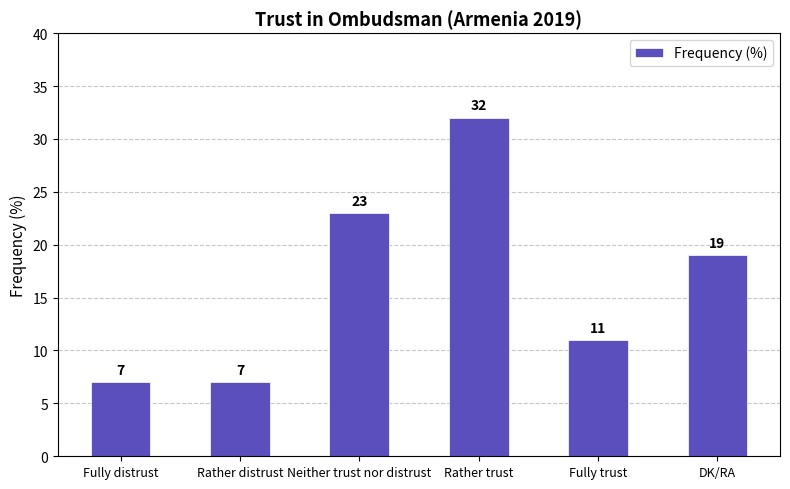

What is the difference between the maximum and minimum values?

25